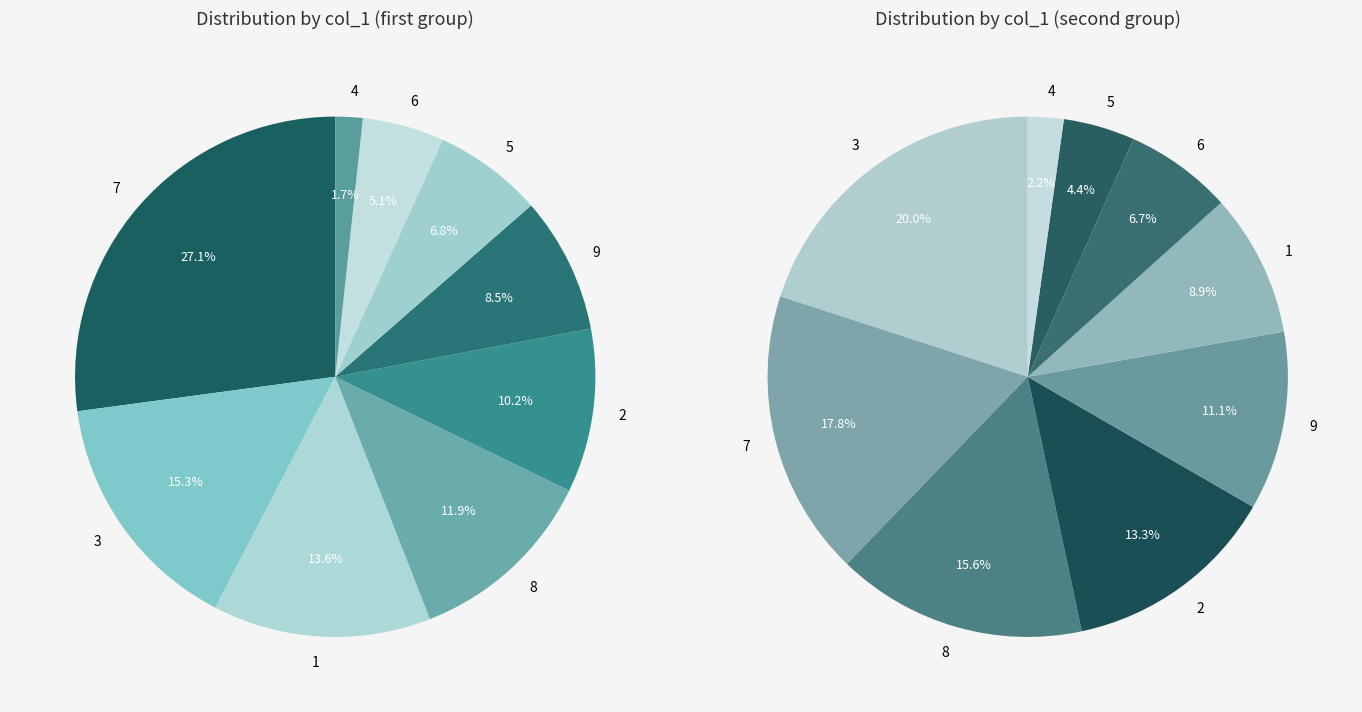

What is the largest slice in the pie chart?

3